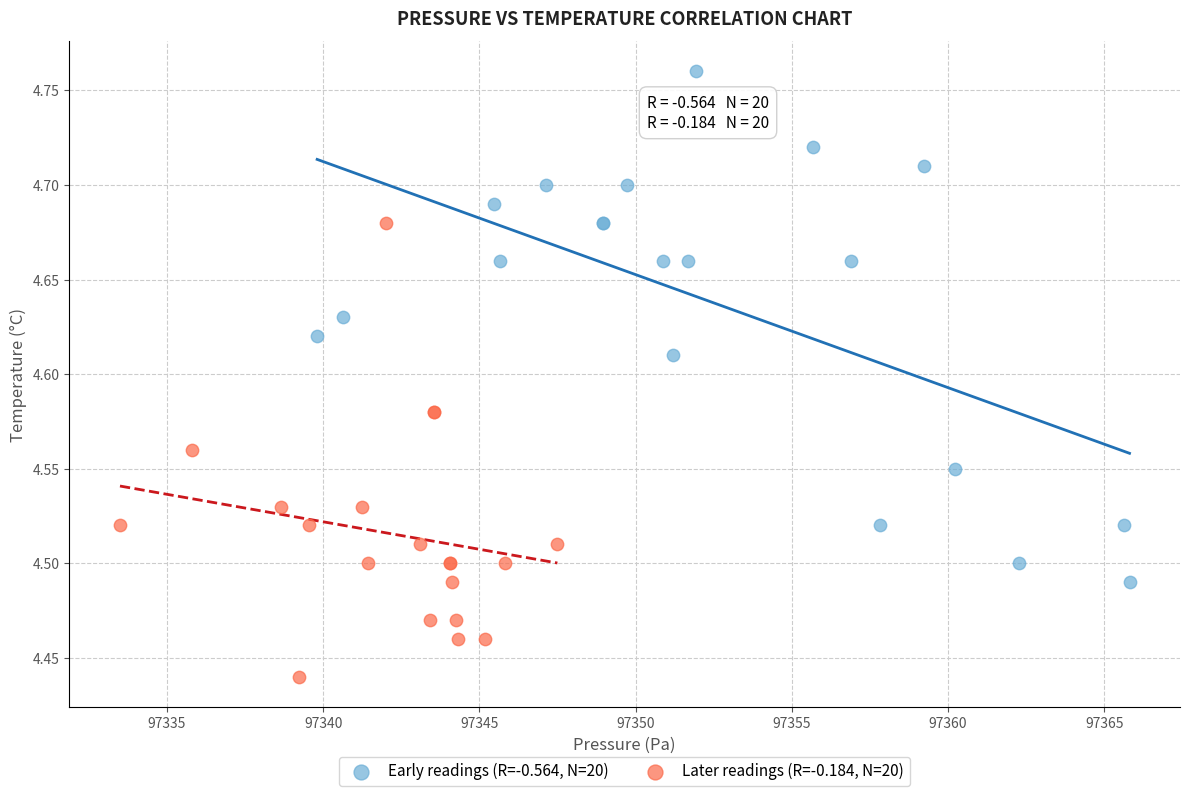

What are all the series names shown in the legend?

Early readings (R=-0.564, N=20), Later readings (R=-0.184, N=20)